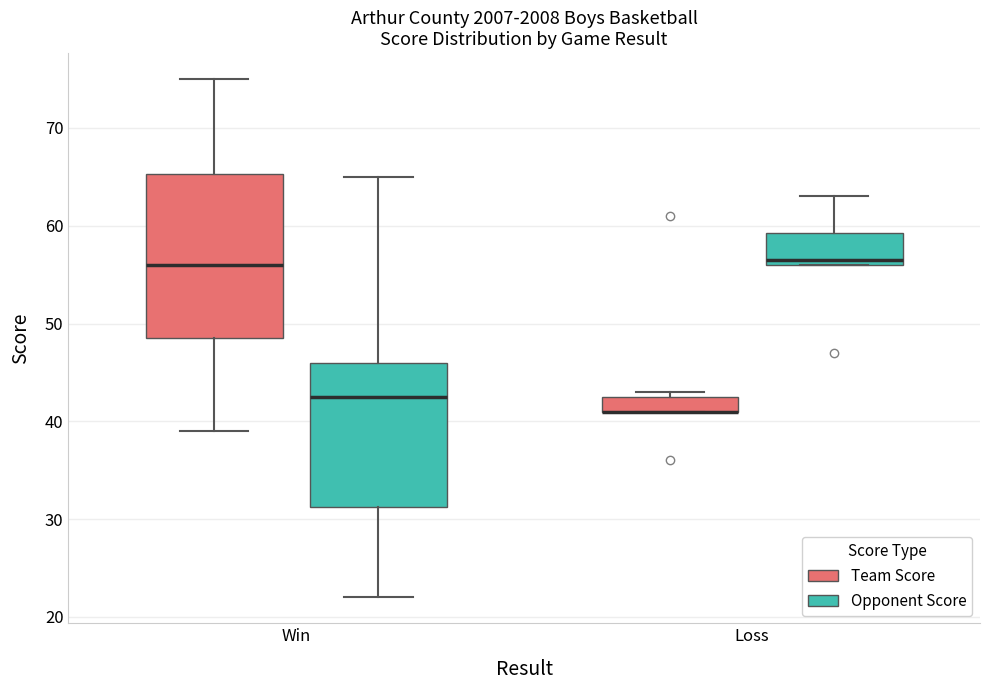

Where is the lower edge of the box for Win (Team Score) on the y-axis? The values are not printed on the chart, so give them approximately, as read against the axis.

49